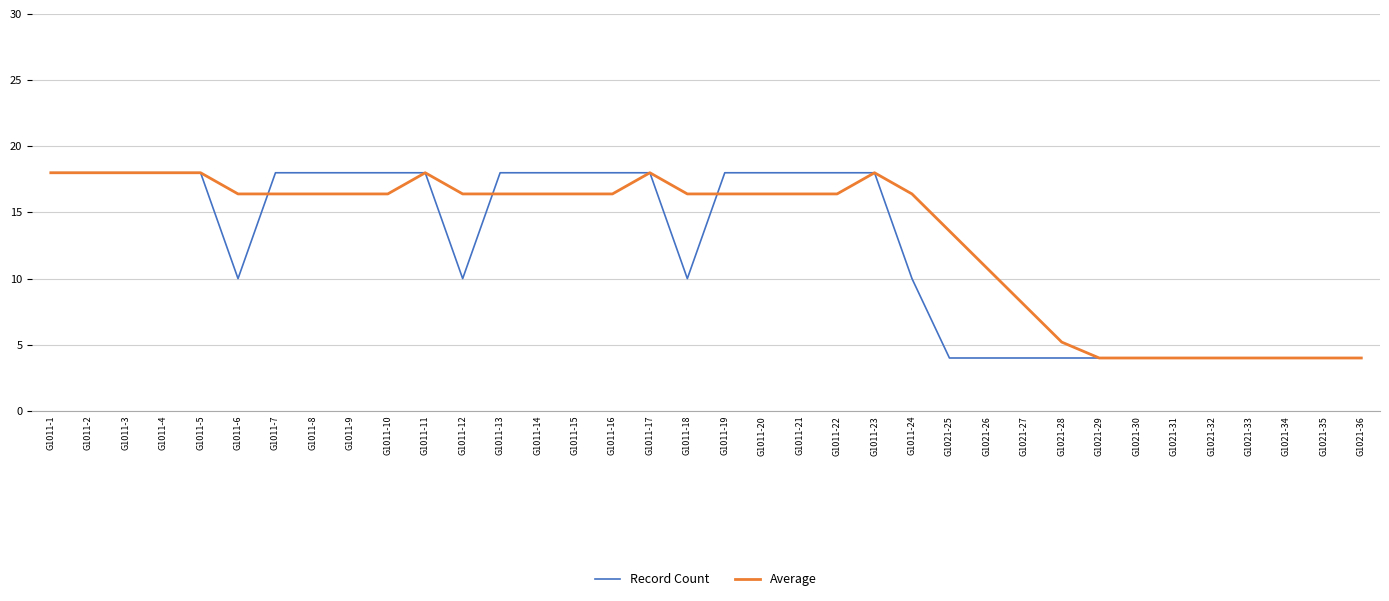

What is the minimum value for Average?

4.0